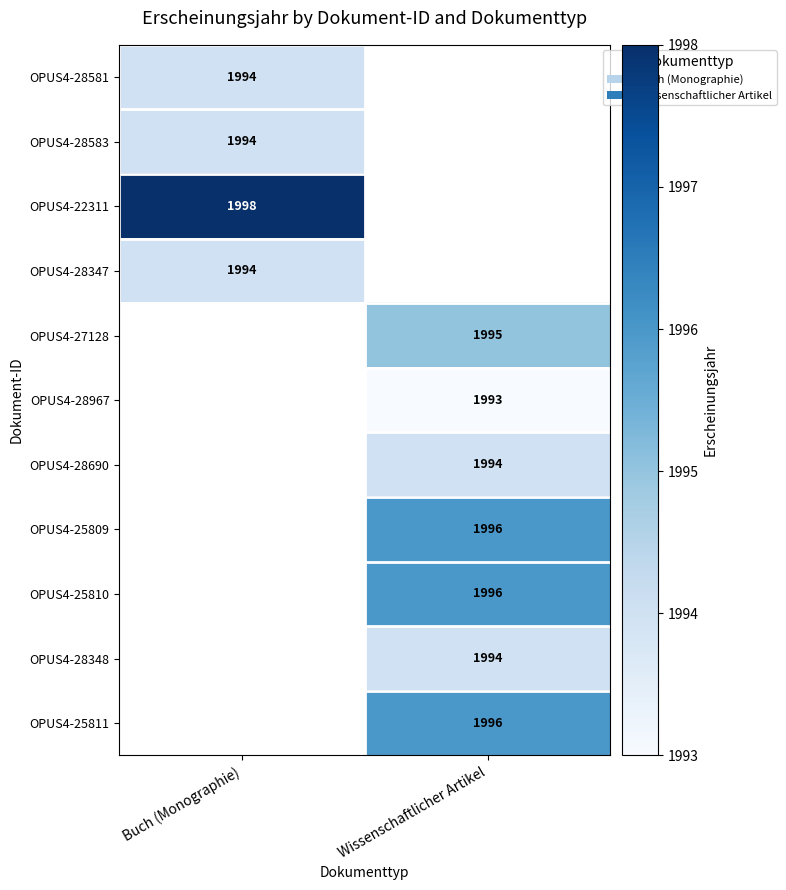

Is the value of OPUS4-22311 at Buch (Monographie) greater than the value of OPUS4-28690 at Wissenschaftlicher Artikel?

Yes